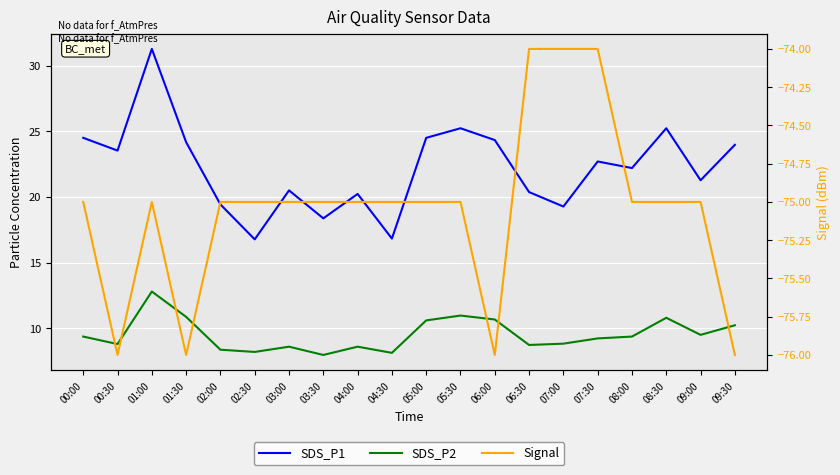

At which category does SDS_P2 reach its first local valley?

00:30